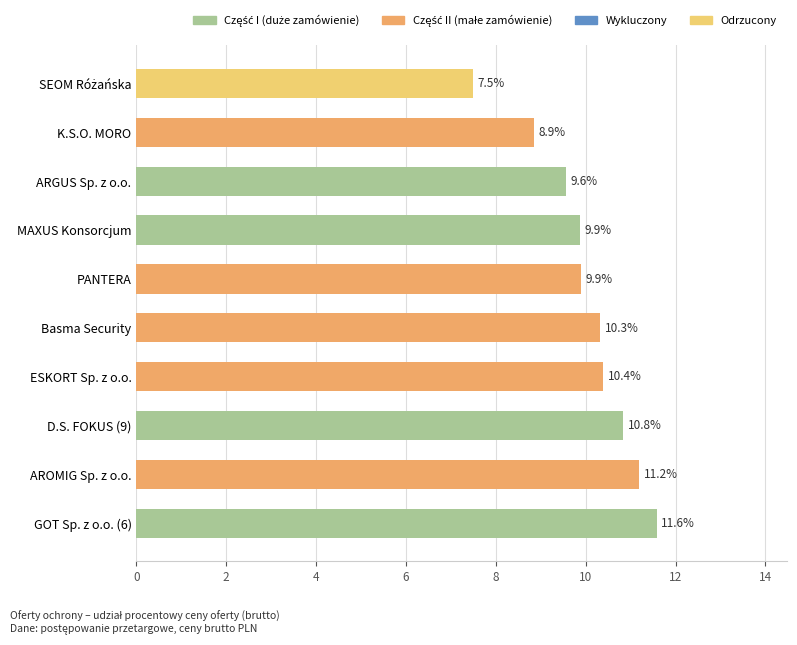

Which has a higher value, GOT Sp. z o.o. (6) or D.S. FOKUS (9)?

GOT Sp. z o.o. (6)